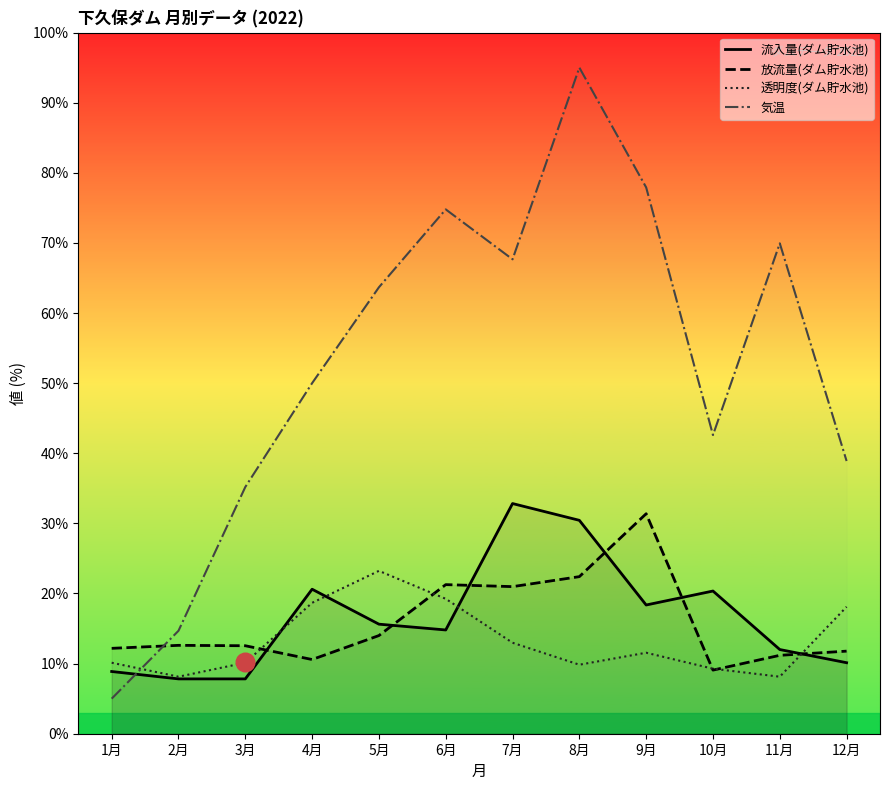

Is the value of 気温 at 4月 greater than the value of 流入量(ダム貯水池) at 3月?

Yes